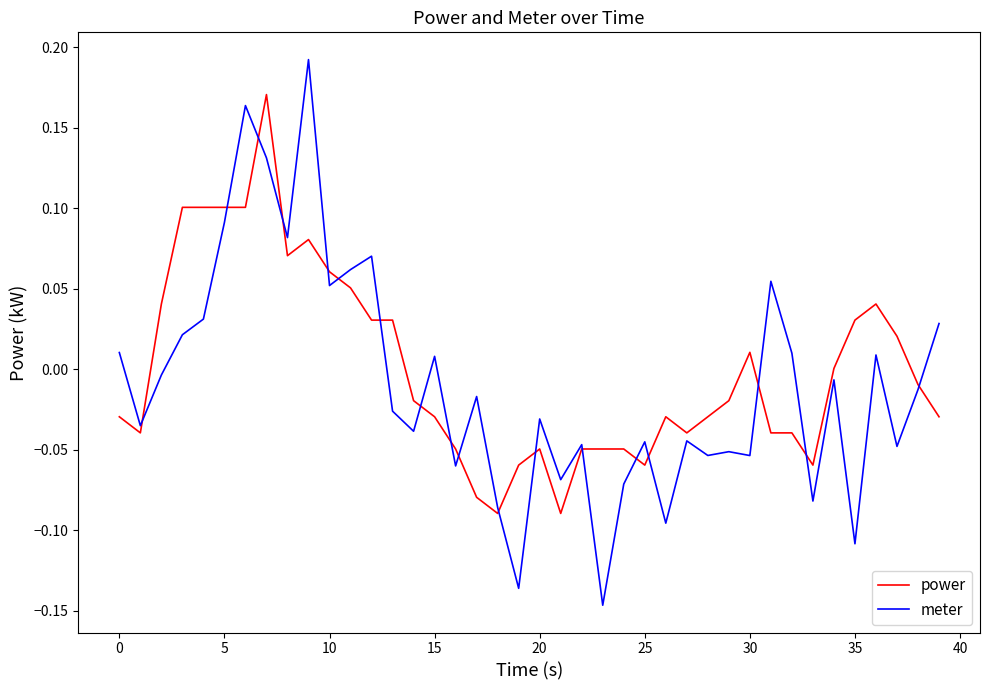

Which series has the largest range (max minus min)?

meter